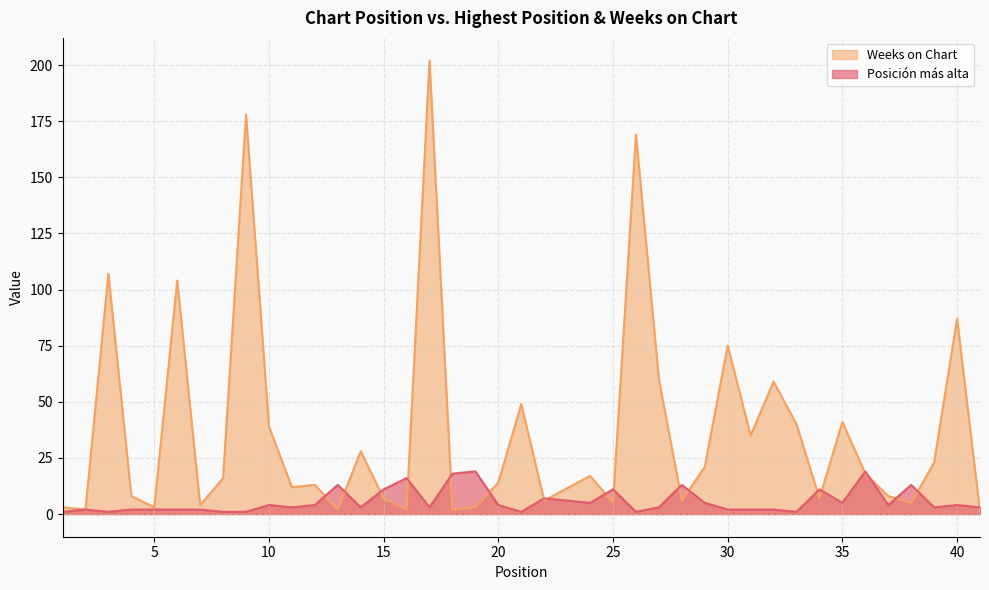

What is the sum of all Weeks on Chart values?

1481